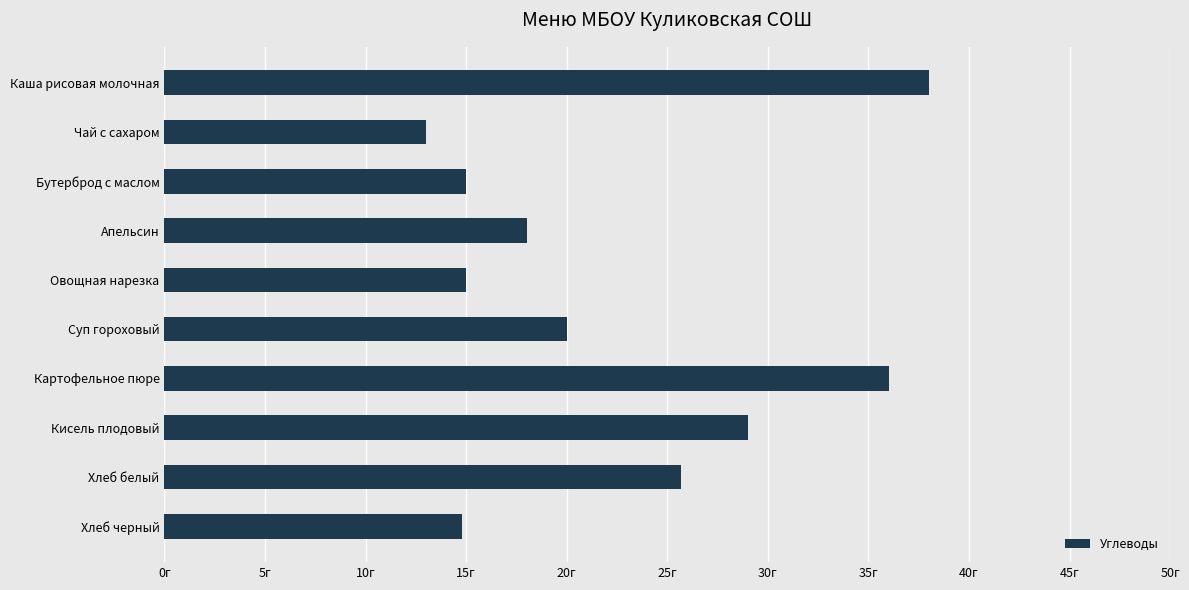

Does the chart contain any negative values?

No